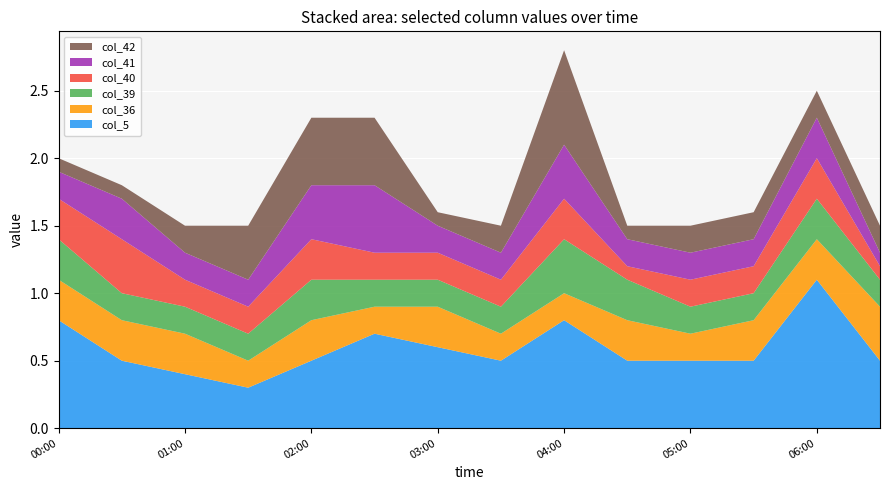

Reading left to right, what are all the values shown in this chart?

col_5: 2010/11/18 00:00=0.8	2010/11/18 00:30=0.5	2010/11/18 01:00=0.4	2010/11/18 01:30=0.3	2010/11/18 02:00=0.5	2010/11/18 02:30=0.7	2010/11/18 03:00=0.6	2010/11/18 03:30=0.5	2010/11/18 04:00=0.8	2010/11/18 04:30=0.5	2010/11/18 05:00=0.5	2010/11/18 05:30=0.5	2010/11/18 06:00=1.1	2010/11/18 06:30=0.5
col_36: 2010/11/18 00:00=0.3	2010/11/18 00:30=0.3	2010/11/18 01:00=0.3	2010/11/18 01:30=0.2	2010/11/18 02:00=0.3	2010/11/18 02:30=0.2	2010/11/18 03:00=0.3	2010/11/18 03:30=0.2	2010/11/18 04:00=0.2	2010/11/18 04:30=0.3	2010/11/18 05:00=0.2	2010/11/18 05:30=0.3	2010/11/18 06:00=0.3	2010/11/18 06:30=0.4
col_39: 2010/11/18 00:00=0.3	2010/11/18 00:30=0.2	2010/11/18 01:00=0.2	2010/11/18 01:30=0.2	2010/11/18 02:00=0.3	2010/11/18 02:30=0.2	2010/11/18 03:00=0.2	2010/11/18 03:30=0.2	2010/11/18 04:00=0.4	2010/11/18 04:30=0.3	2010/11/18 05:00=0.2	2010/11/18 05:30=0.2	2010/11/18 06:00=0.3	2010/11/18 06:30=0.2
col_40: 2010/11/18 00:00=0.3	2010/11/18 00:30=0.4	2010/11/18 01:00=0.2	2010/11/18 01:30=0.2	2010/11/18 02:00=0.3	2010/11/18 02:30=0.2	2010/11/18 03:00=0.2	2010/11/18 03:30=0.2	2010/11/18 04:00=0.3	2010/11/18 04:30=0.1	2010/11/18 05:00=0.2	2010/11/18 05:30=0.2	2010/11/18 06:00=0.3	2010/11/18 06:30=0.1
col_41: 2010/11/18 00:00=0.2	2010/11/18 00:30=0.3	2010/11/18 01:00=0.2	2010/11/18 01:30=0.2	2010/11/18 02:00=0.4	2010/11/18 02:30=0.5	2010/11/18 03:00=0.2	2010/11/18 03:30=0.2	2010/11/18 04:00=0.4	2010/11/18 04:30=0.2	2010/11/18 05:00=0.2	2010/11/18 05:30=0.2	2010/11/18 06:00=0.3	2010/11/18 06:30=0.1
col_42: 2010/11/18 00:00=0.1	2010/11/18 00:30=0.1	2010/11/18 01:00=0.2	2010/11/18 01:30=0.4	2010/11/18 02:00=0.5	2010/11/18 02:30=0.5	2010/11/18 03:00=0.1	2010/11/18 03:30=0.2	2010/11/18 04:00=0.7	2010/11/18 04:30=0.1	2010/11/18 05:00=0.2	2010/11/18 05:30=0.2	2010/11/18 06:00=0.2	2010/11/18 06:30=0.2